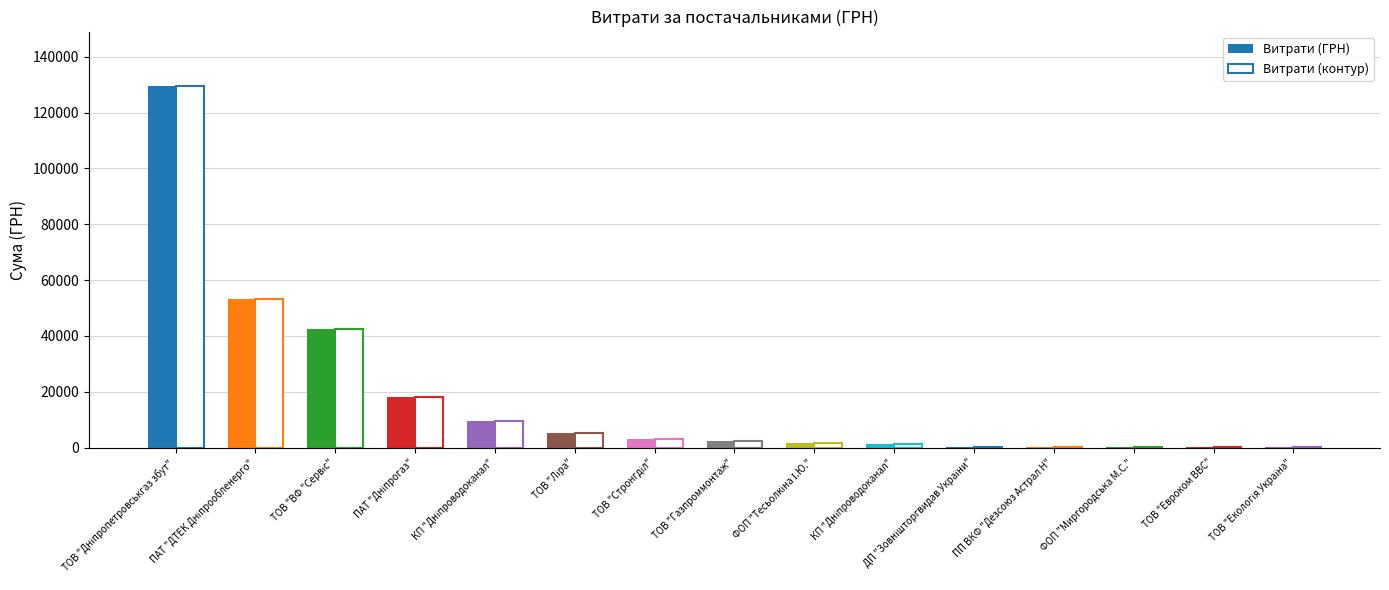

Where does the Витрати (контур) series first go above 2400?

ТОВ "Дніпропетровськгаз збут"